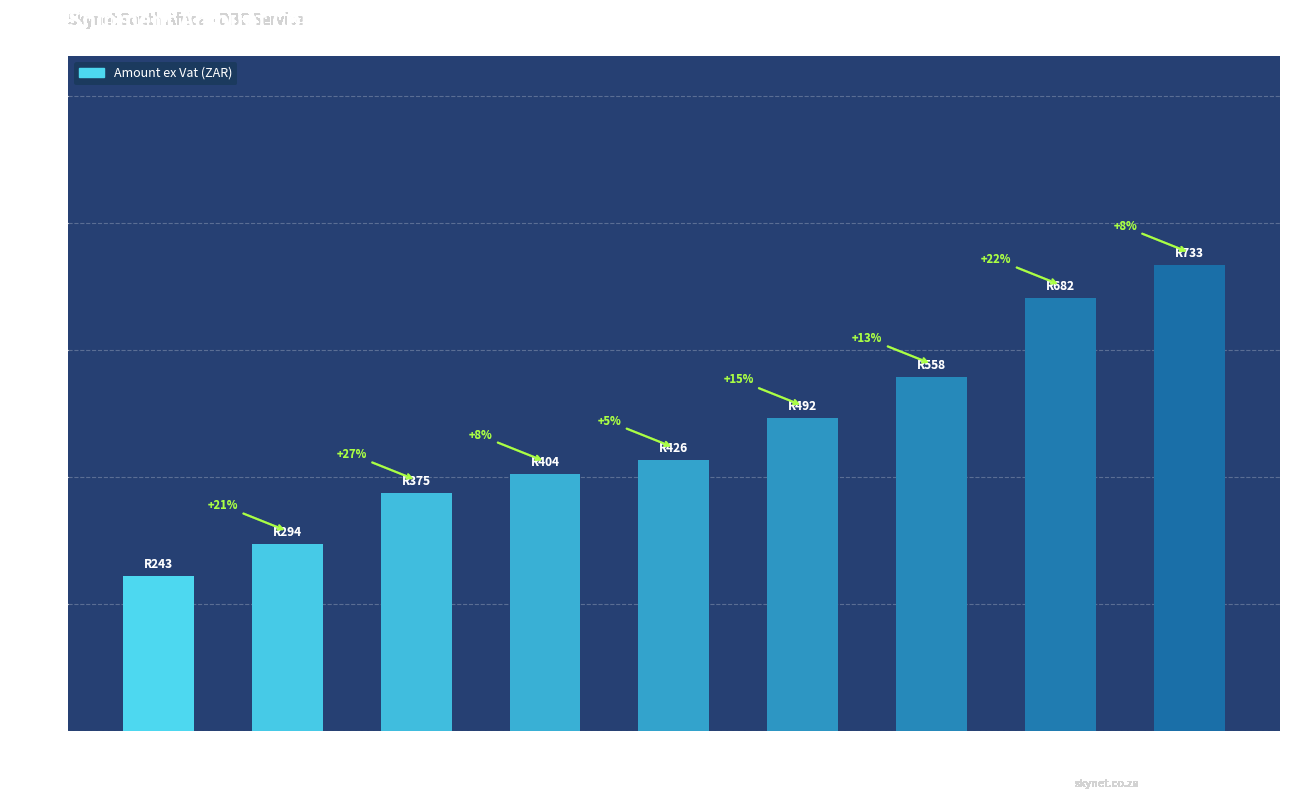

Are the bars grouped side by side (vs. stacked)?

No